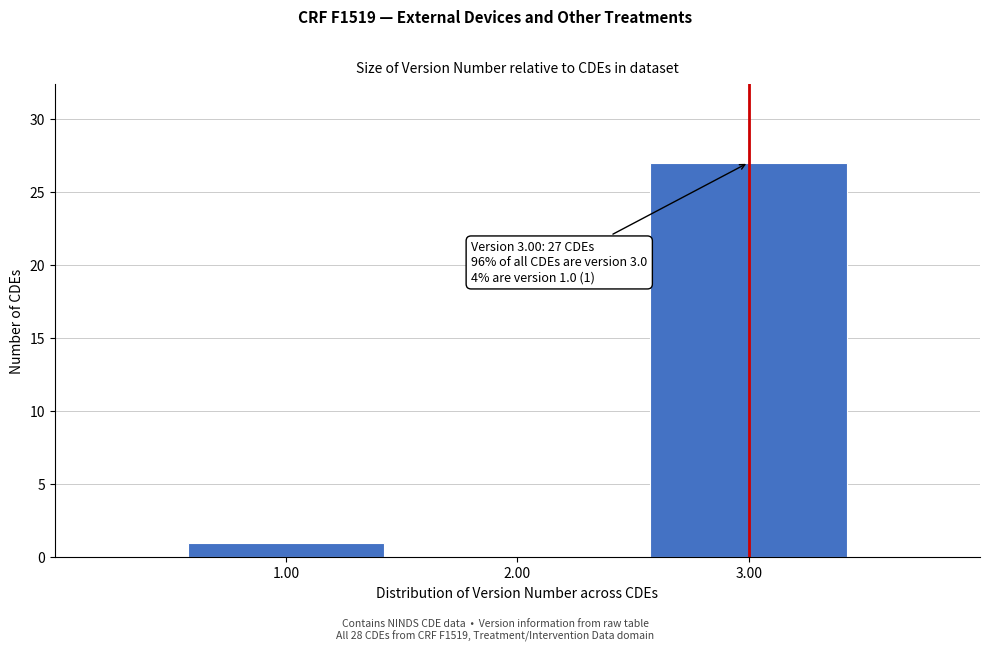

Which range on the x-axis has the tallest bar?

2.5 to 3.5